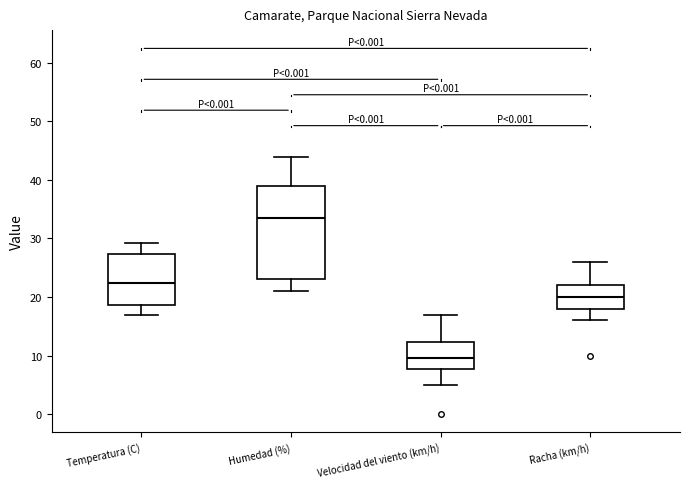

Which box's median line is the highest?

Humedad (%)